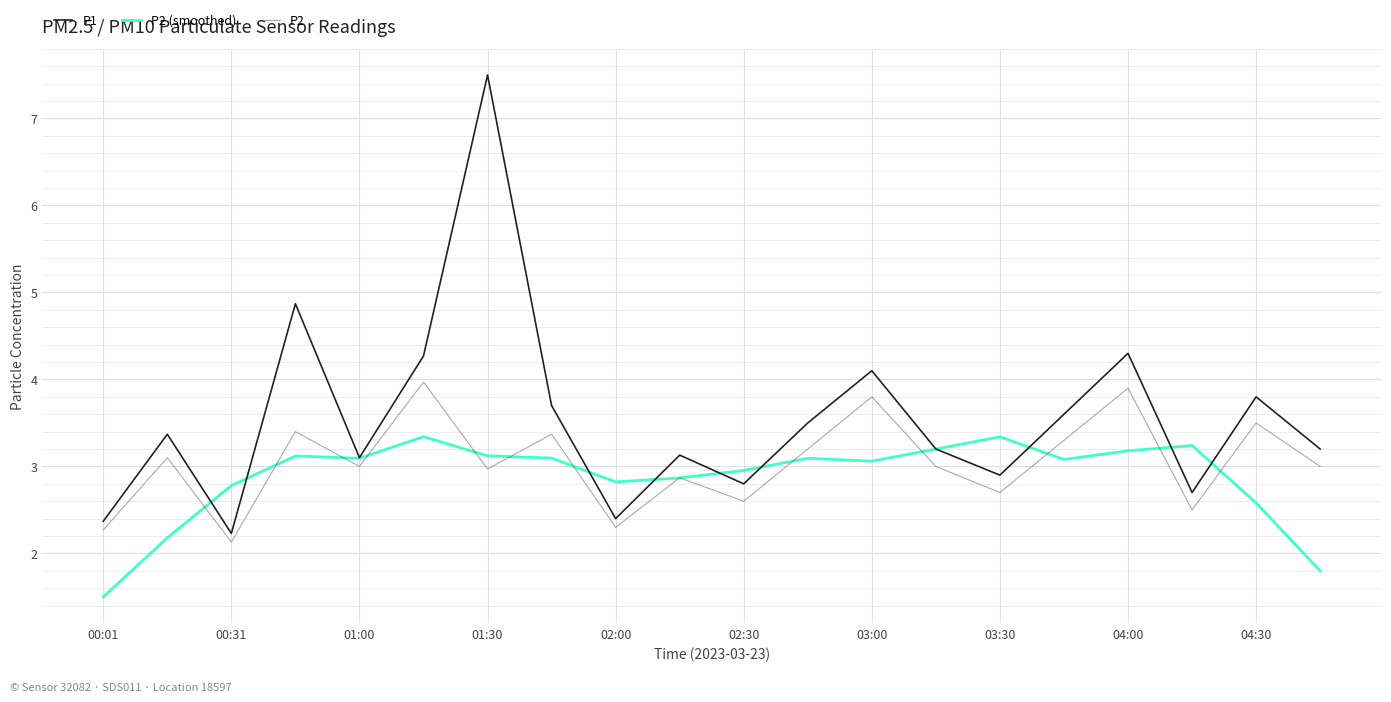

What is the lowest value of the P2 (smoothed) series?

1.5